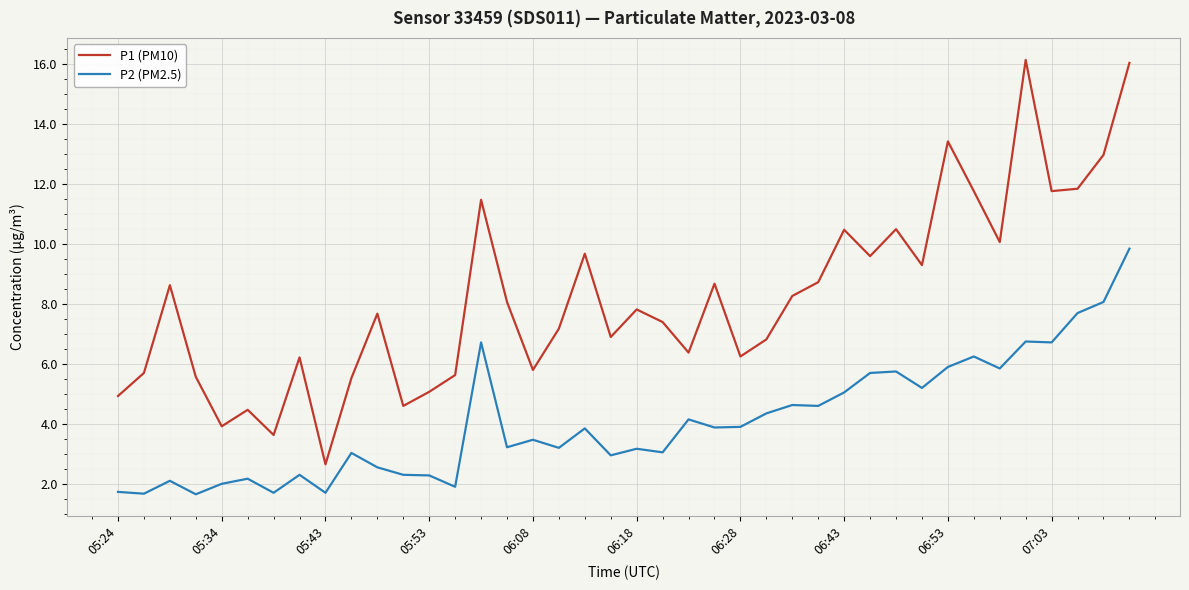

Rank the series by their average value, from highest to lowest.

P1 (PM10), P2 (PM2.5)